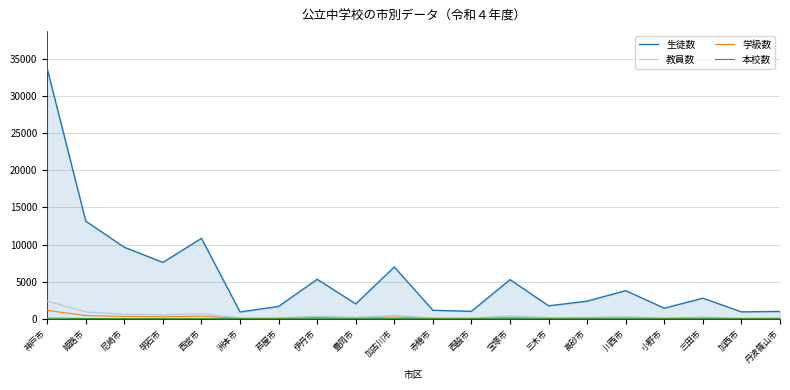

The value of 生徒数 at 宝塚市 is 7354. True or false?

False